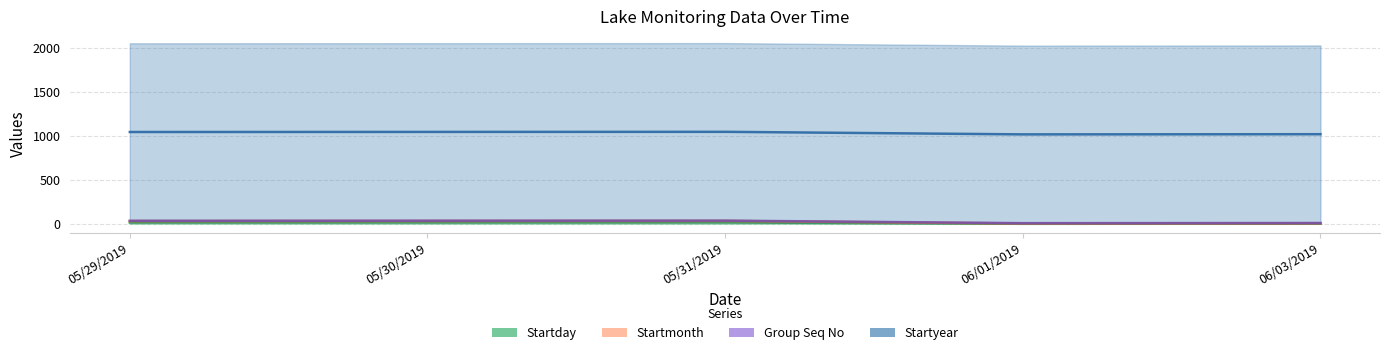

What position from the left is 06/01/2019?

4